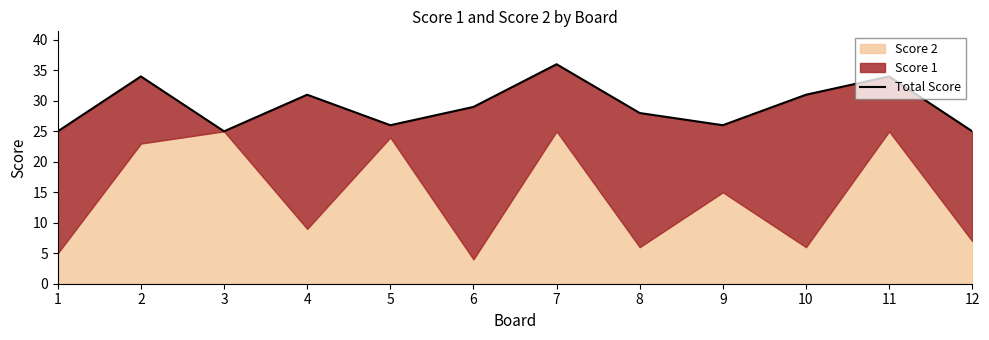

What is the sum of the values at 11 and 12?

59